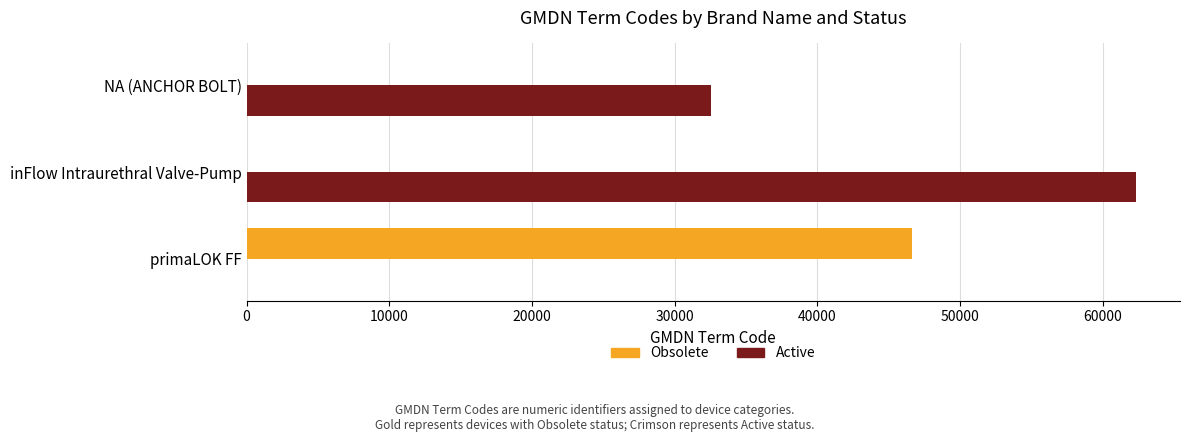

How many Obsolete values are between 0 and 46646?

3